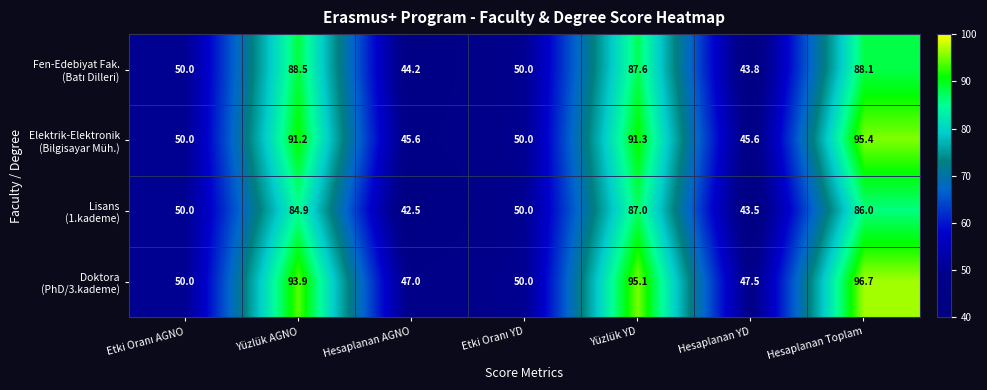

What is the difference between the highest and lowest values at Yüzlük AGNO?

9.0